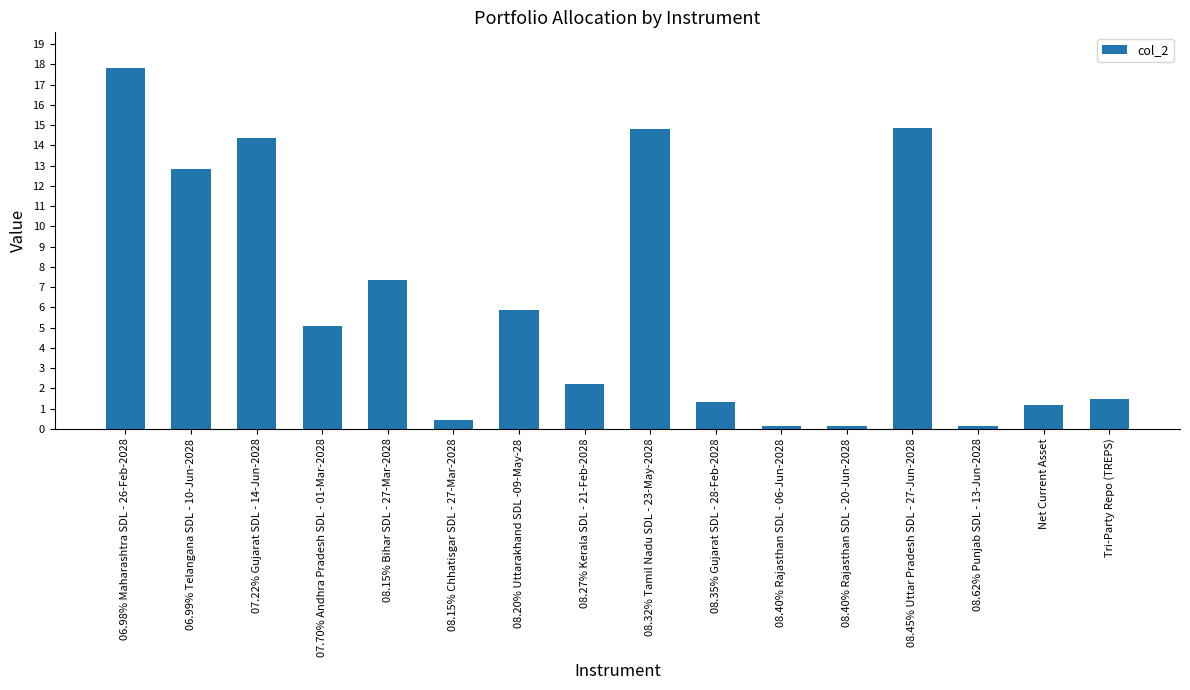

Which has a higher value, 08.40% Rajasthan SDL - 06-Jun-2028 or 07.22% Gujarat SDL - 14-Jun-2028?

07.22% Gujarat SDL - 14-Jun-2028